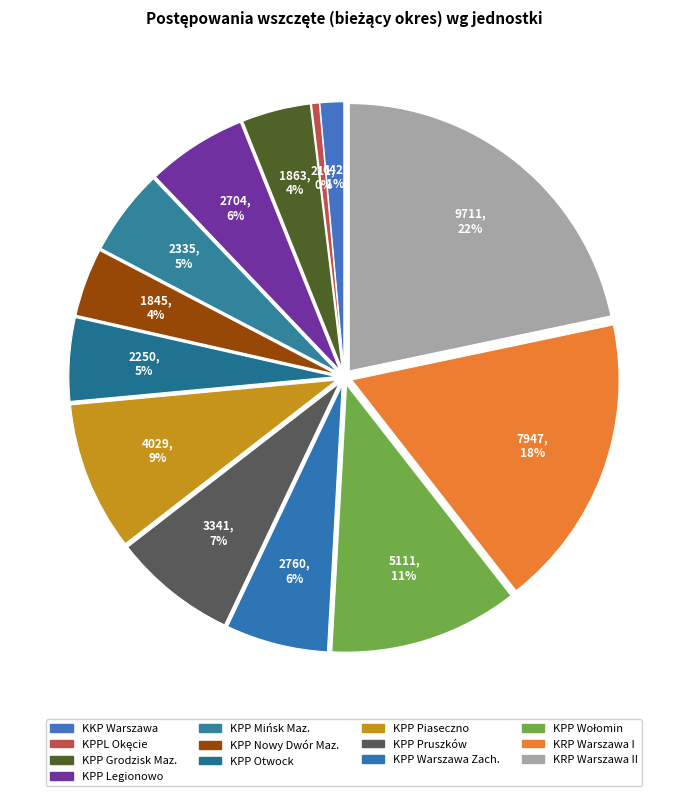

To the nearest percent, what is the difference between the largest and smallest slice percentages?

21%